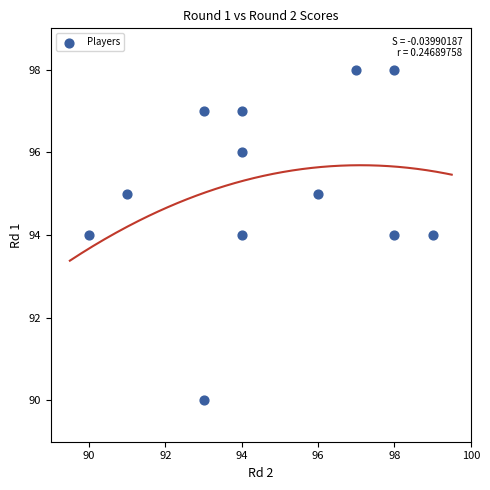

What is the average X value?

95